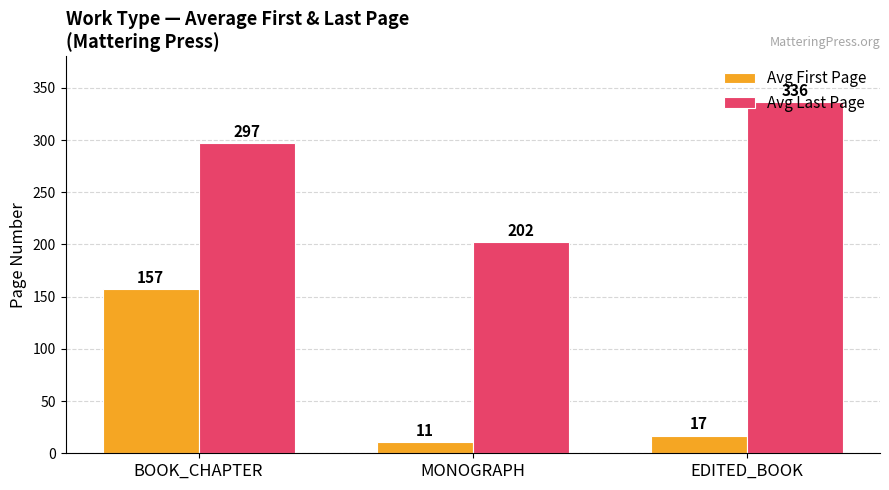

Does the chart contain stacked bars?

No